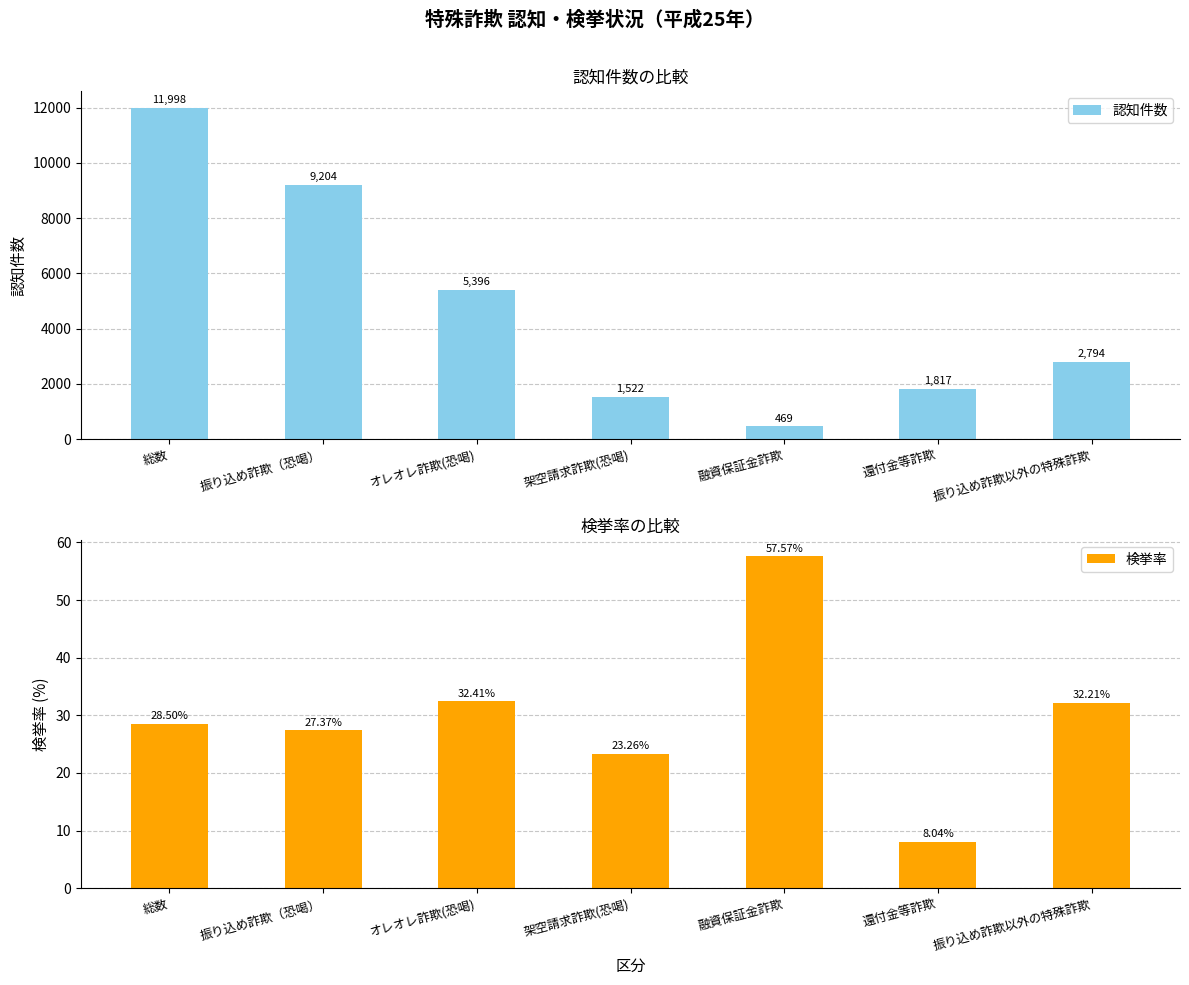

What position from the left is 振り込め詐欺（恐喝）?

2